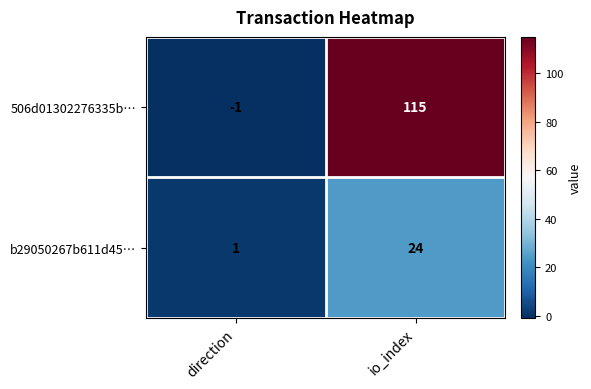

Between direction and io_index, which series saw the biggest shift?

506d01302276335b…